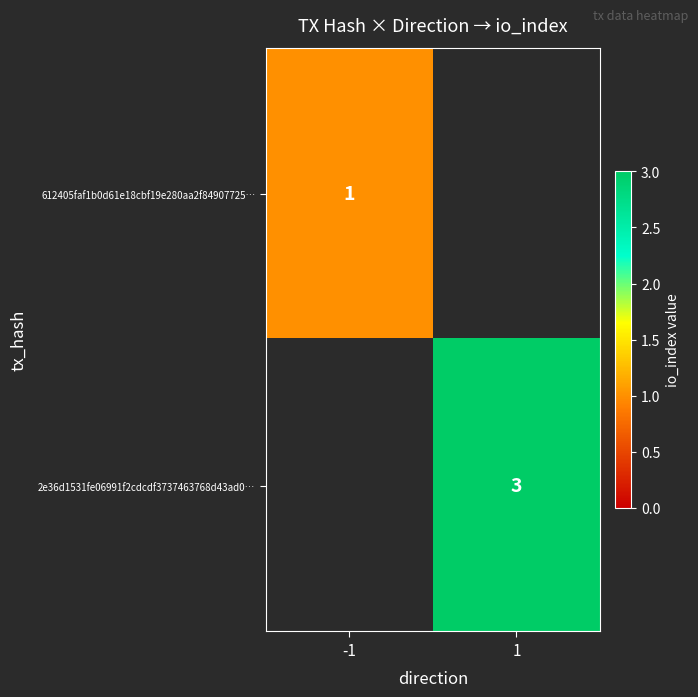

Is it true that 612405faf1b0d61e18cbf19e280aa2f84907725… equals 0 at -1?

False